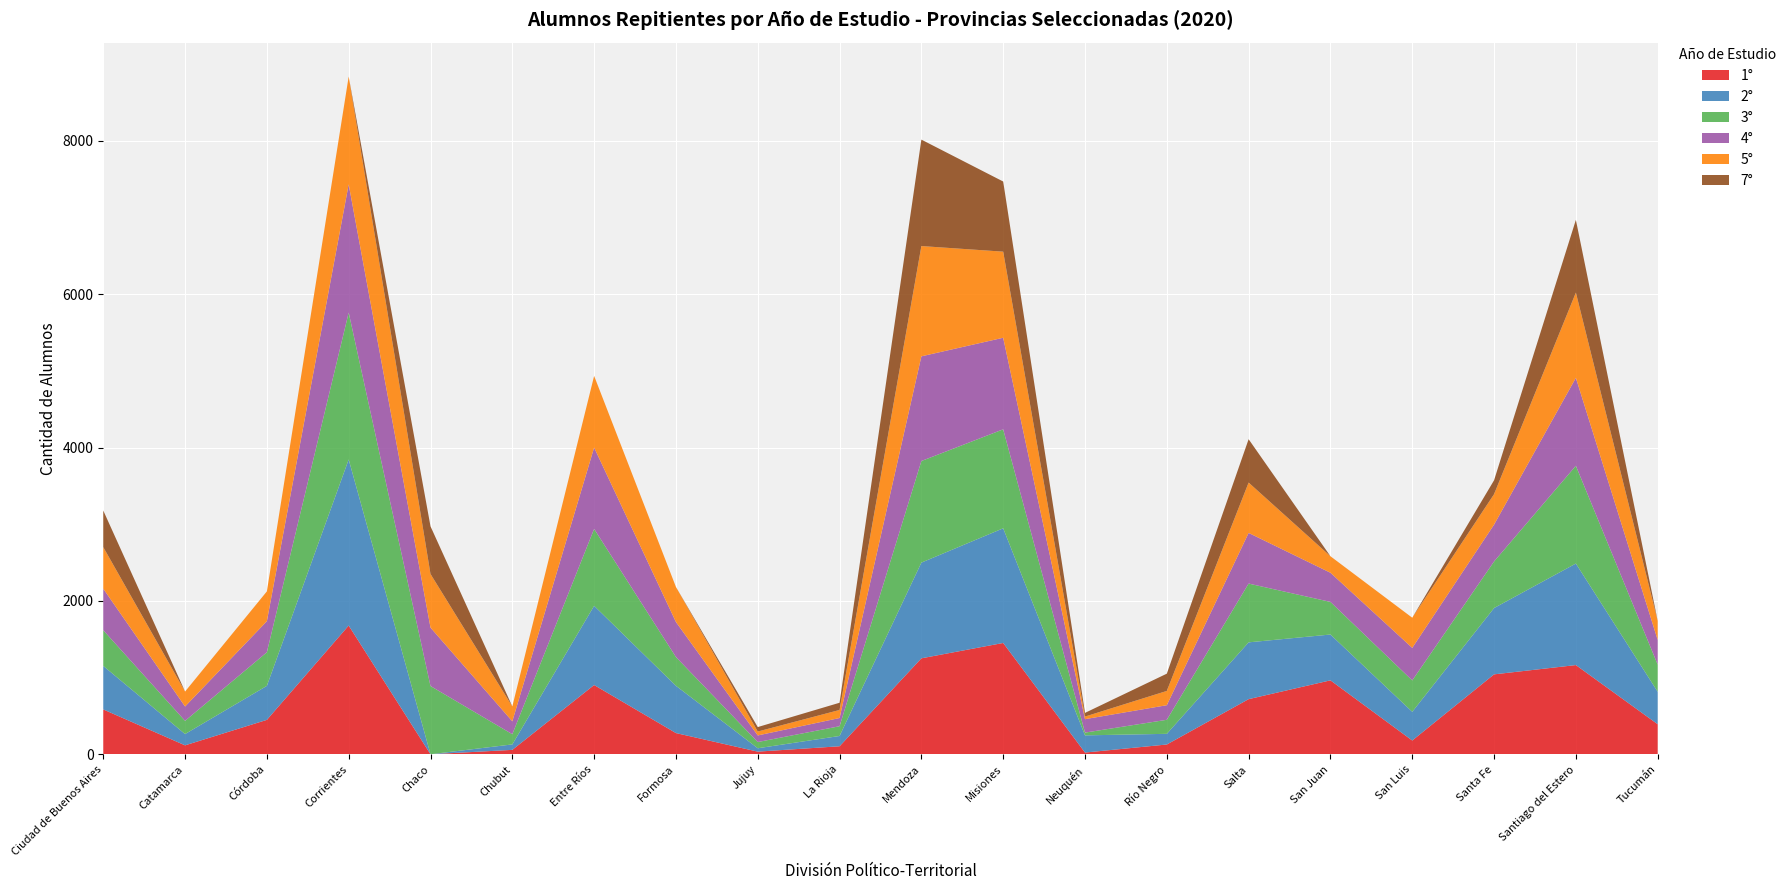

Reading left to right, list all the values displayed in this chart.

1°: 587	119	451	1680	3	60	905	279	37	107	1253	1453	25	130	721	966	182	1044	1165	394
2°: 567	147	443	2164	0	71	1032	616	44	134	1247	1494	224	139	740	597	374	864	1323	423
3°: 465	172	438	1914	889	133	1002	375	81	127	1324	1290	36	183	766	425	409	607	1274	354
4°: 541	187	405	1671	761	168	1060	456	86	107	1364	1193	175	190	660	380	424	480	1146	321
5°: 542	195	388	1405	699	194	934	457	51	105	1437	1122	34	186	656	215	393	397	1111	249
7°: 477	0	0	0	621	0	0	0	58	94	1387	914	48	225	565	0	0	181	947	0